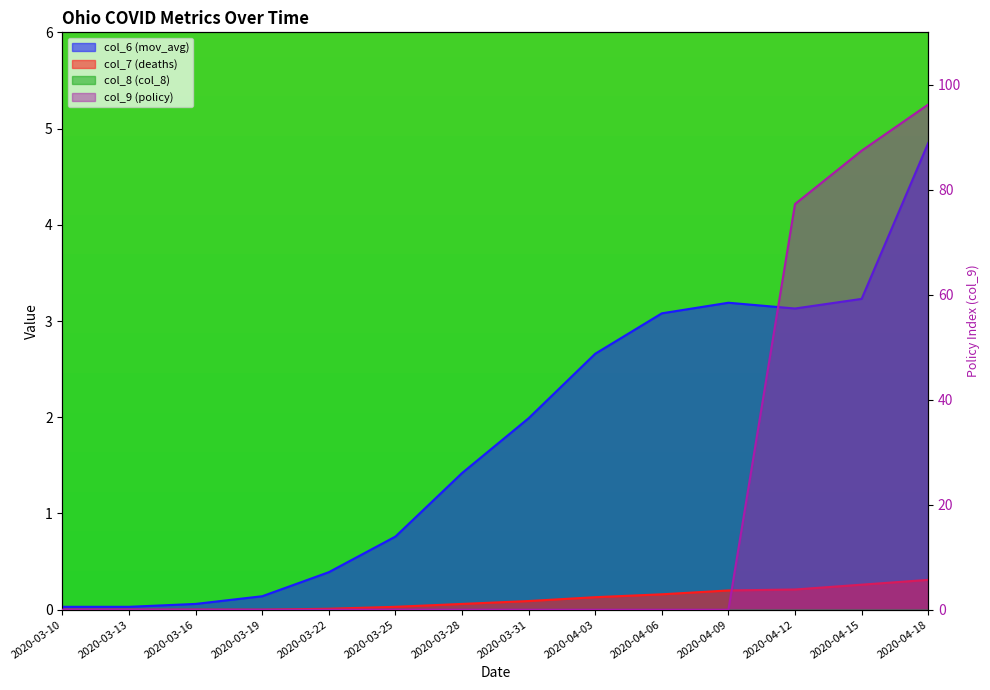

True or false: col_6 (mov_avg) and col_7 (deaths) cross at least once.

False